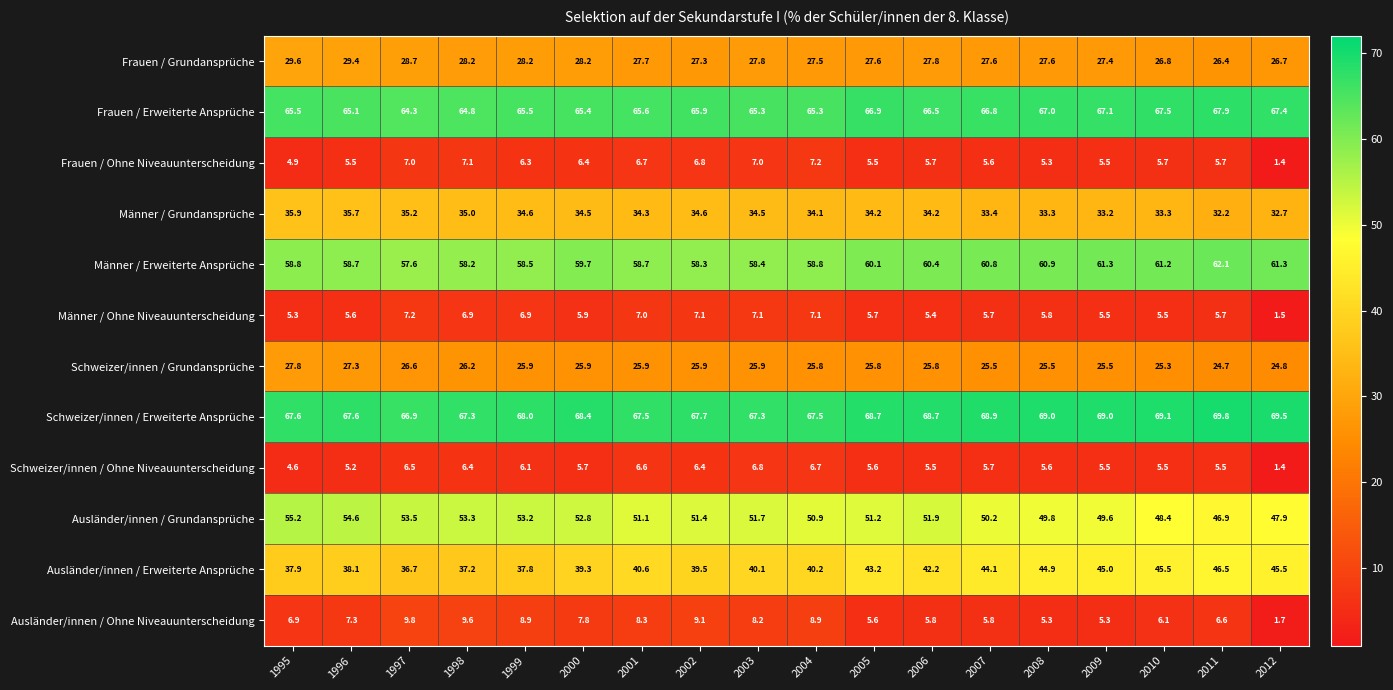

What is the total value across all series at 1996?

400.1